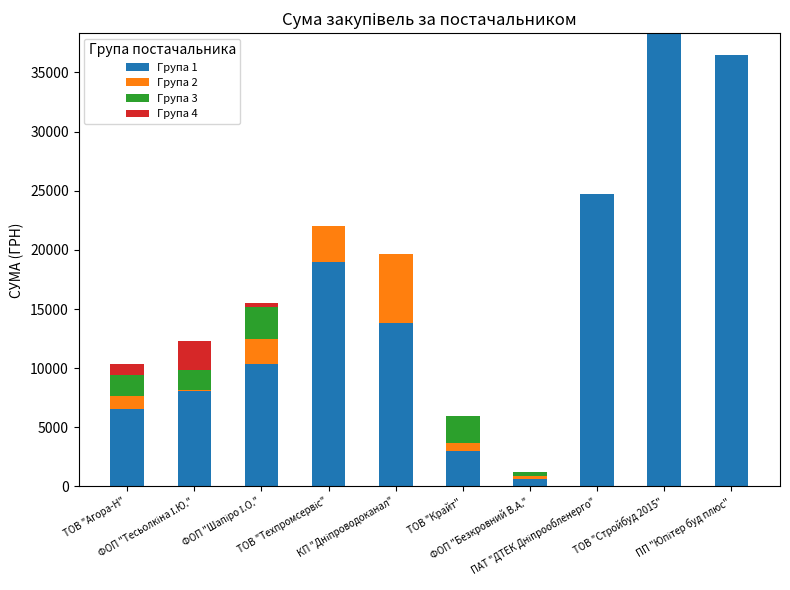

Are the bars horizontal?

No